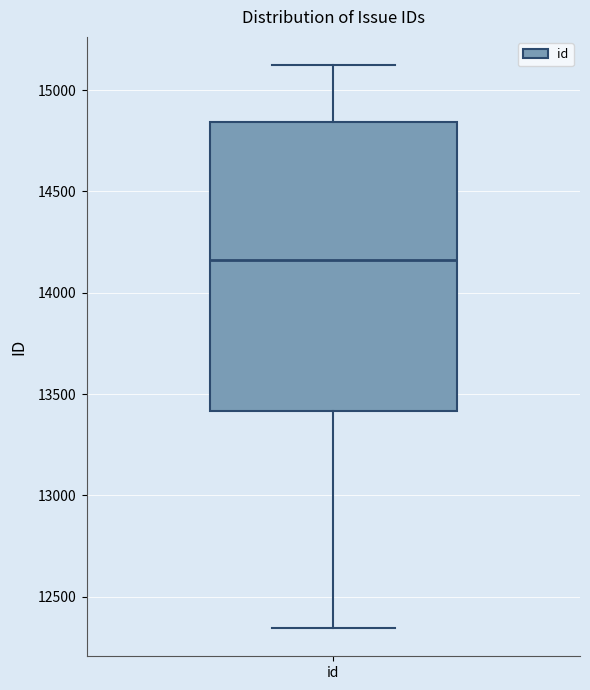

Read this box plot against the y-axis: the position of the median line, the range covered by the box, and the ends of both whiskers. The values are not printed on the chart, so give them approximately, as read against the axis.

median 14150, box 13400 to 14850, whiskers 12350 to 15100